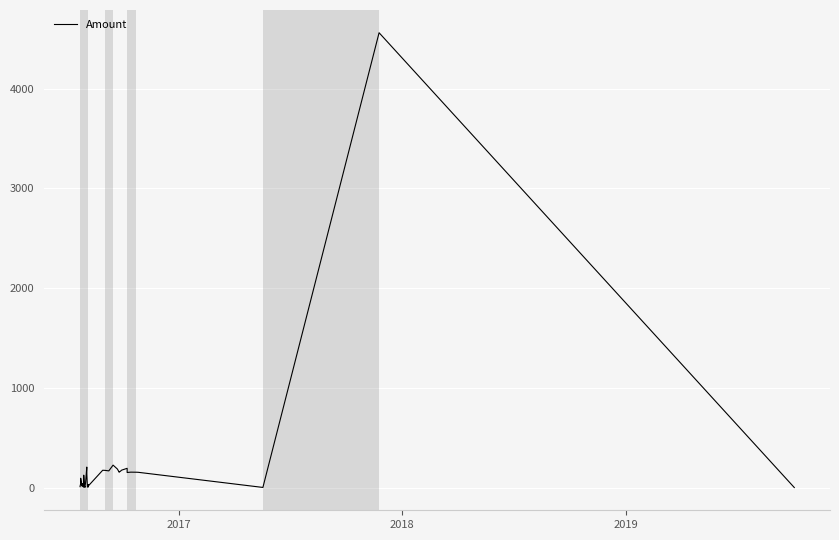

Is this an area chart (filled region under the line)?

No